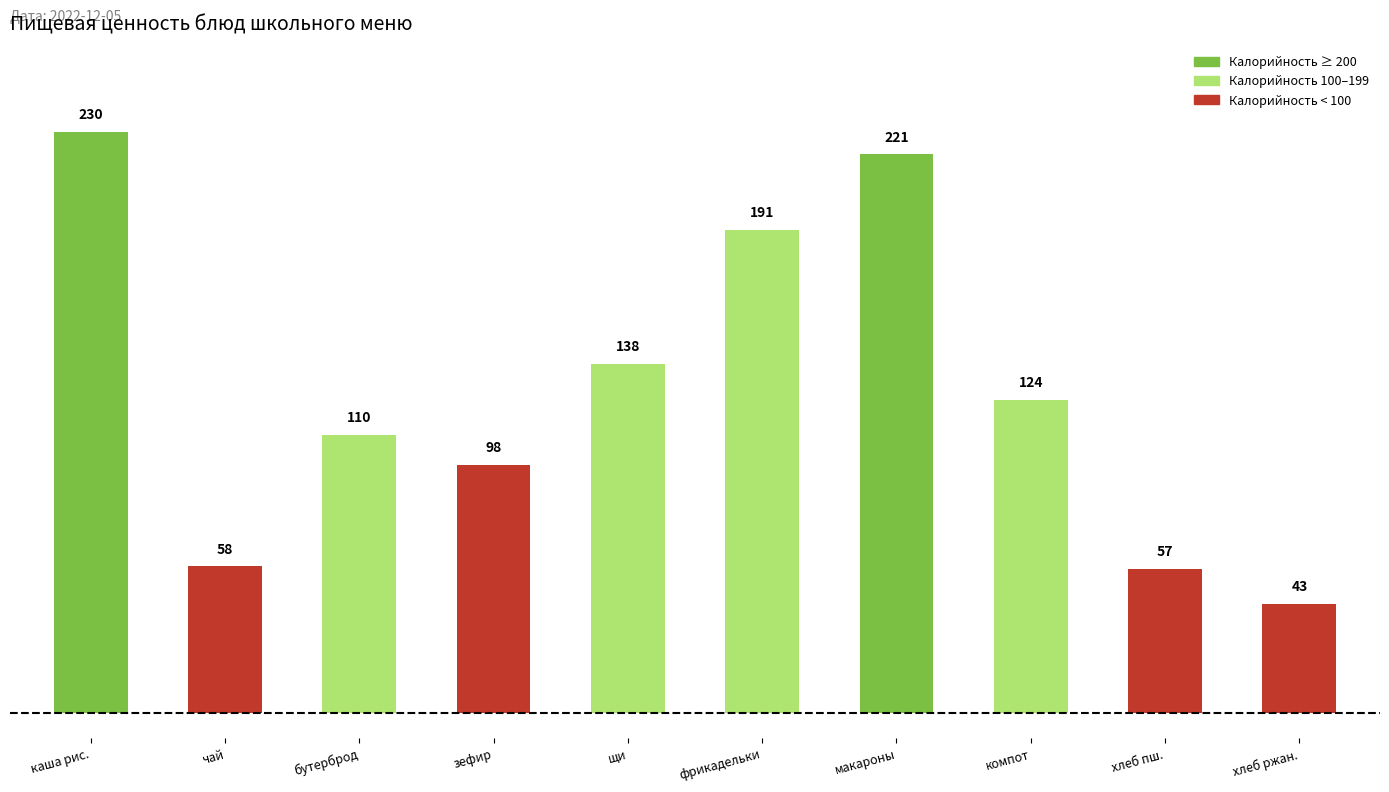

What is the approximate value at хлеб пш., to the nearest 50?

50